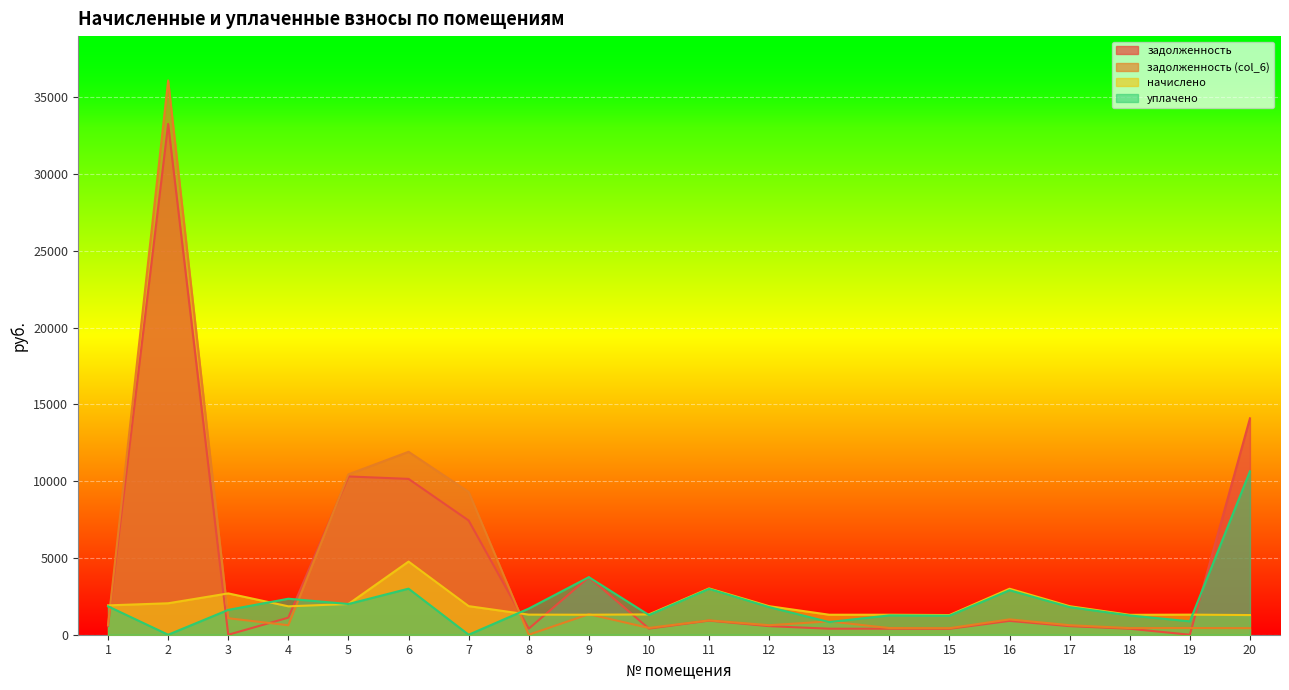

Reading right to left, transcribe all the data shown in this chart.

задолженность: 20=14093.8	19=0.0	18=389.5	17=558.5	16=900.4	15=384.8	14=391.4	13=391.4	12=558.5	11=919.6	10=397.9	9=3749.1	8=393.2	7=7438.7	6=10149.9	5=10308.9	4=1111.5	3=0.0	2=33266.6	1=574.4
задолженность (col_6): 20=426.8	19=436.2	18=432.0	17=619.5	16=998.7	15=426.8	14=434.8	13=868.2	12=619.5	11=934.4	10=441.4	9=1336.9	8=0.0	7=9300.4	6=11914.5	5=10446.0	4=616.4	3=1073.9	2=36101.8	1=637.1
начислено: 20=1280.5	19=1308.5	18=1296.0	17=1858.6	16=2996.1	15=1280.5	14=1302.2	13=1302.2	12=1858.6	11=3014.8	10=1324.0	9=1302.2	8=1308.5	7=1861.7	6=4764.6	5=2001.5	4=1849.3	3=2691.5	2=2048.2	1=1911.4
уплачено: 20=10643.0	19=871.5	18=1253.5	17=1797.6	16=2897.8	15=1238.5	14=1259.5	13=825.4	12=1797.6	11=2986.3	10=1280.6	9=3749.1	8=1701.7	7=0.0	6=3000.0	5=2000.0	4=2344.3	3=1617.7	2=0.0	1=1848.7